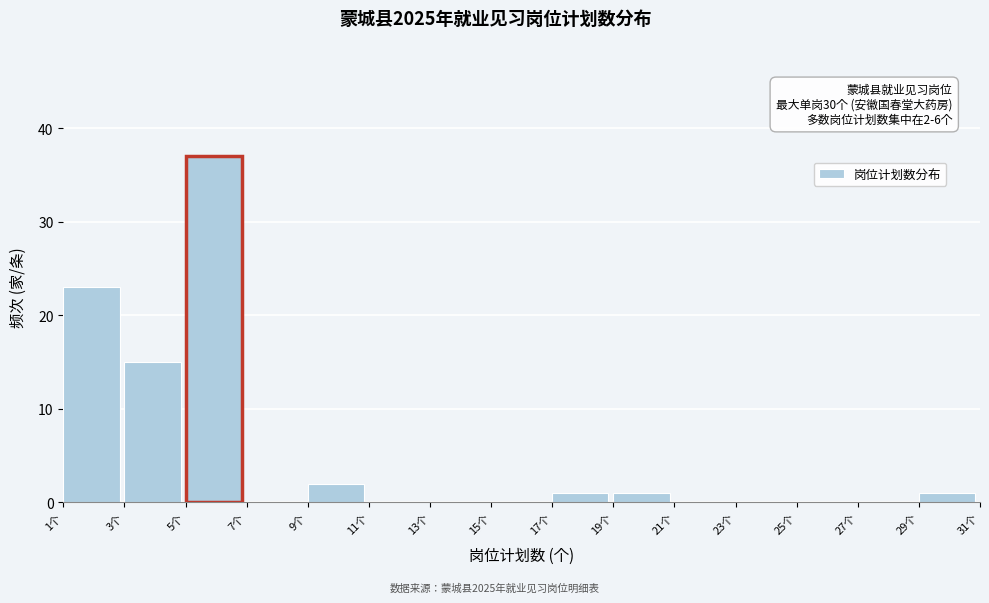

Which range on the x-axis has the tallest bar?

5 to 7